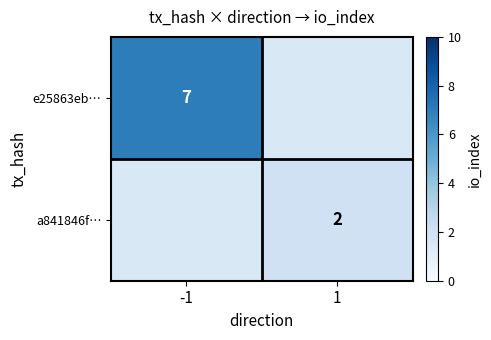

Which series has the largest total across all categories?

e25863eb…